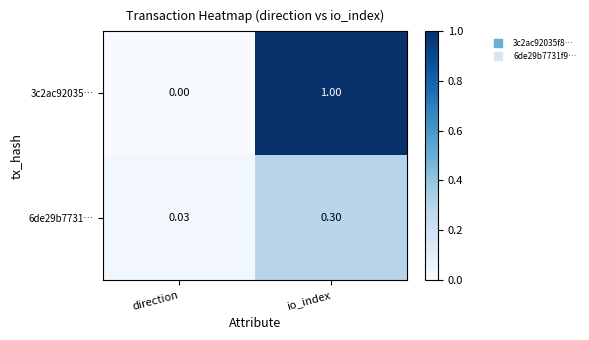

Where is 6de29b7731… nearest to the value 0?

direction